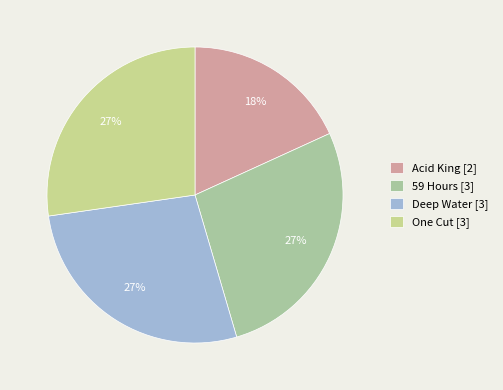

Do Acid King and 59 Hours together represent more than half of the pie?

No